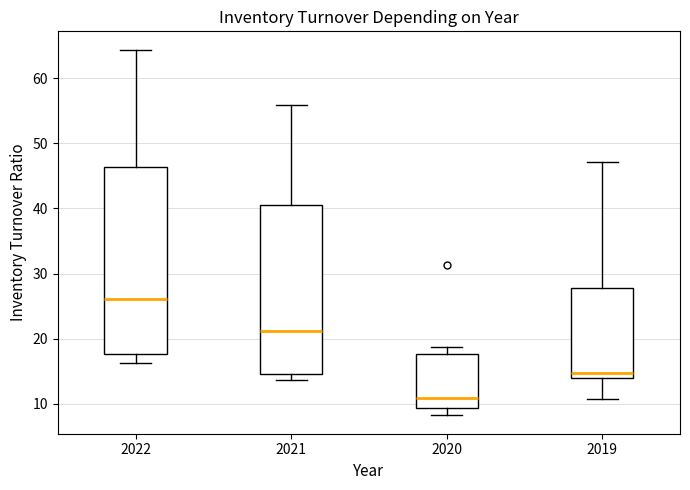

Which box's median line is the highest?

2022